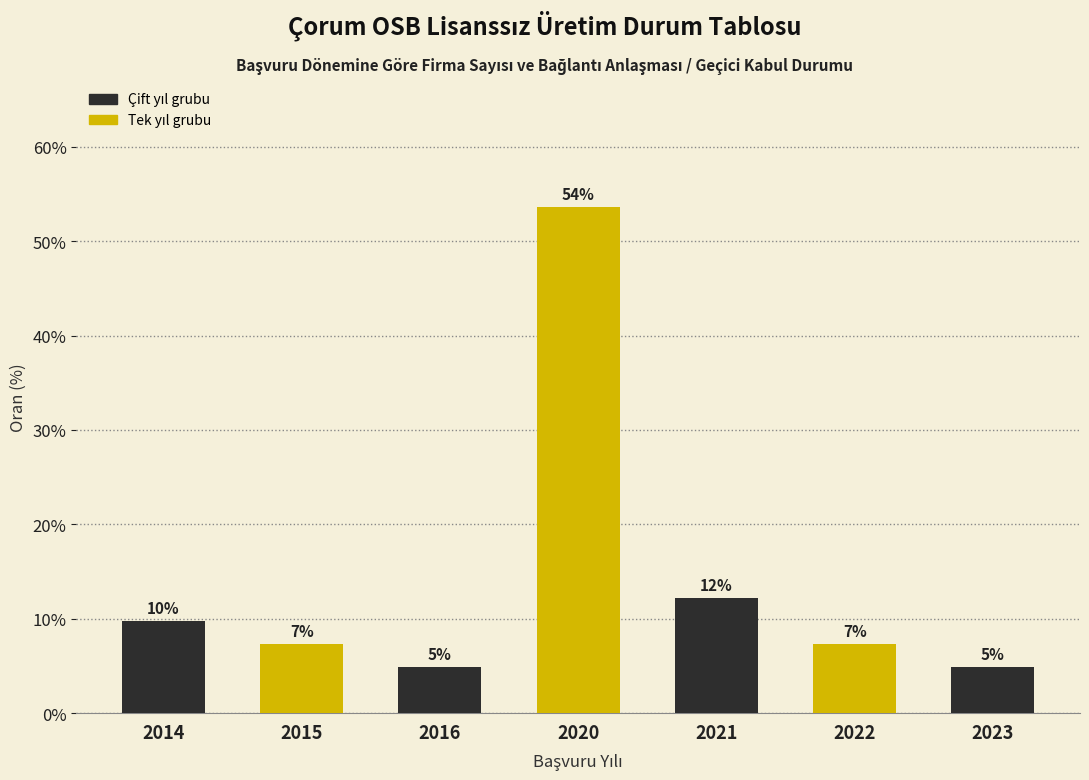

Are the bars horizontal?

No